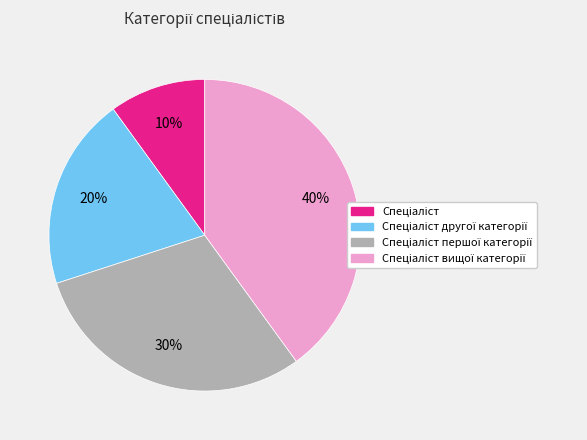

To the nearest percent, what is the difference between the largest and smallest slice percentages?

30%